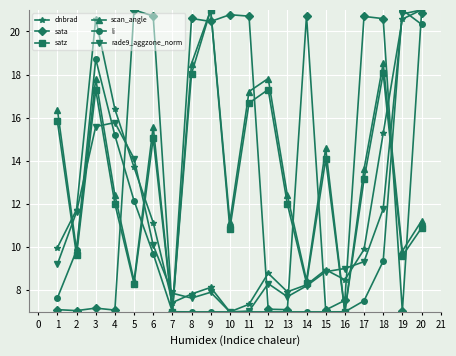

Does the chart display data point markers on the line(s)?

Yes